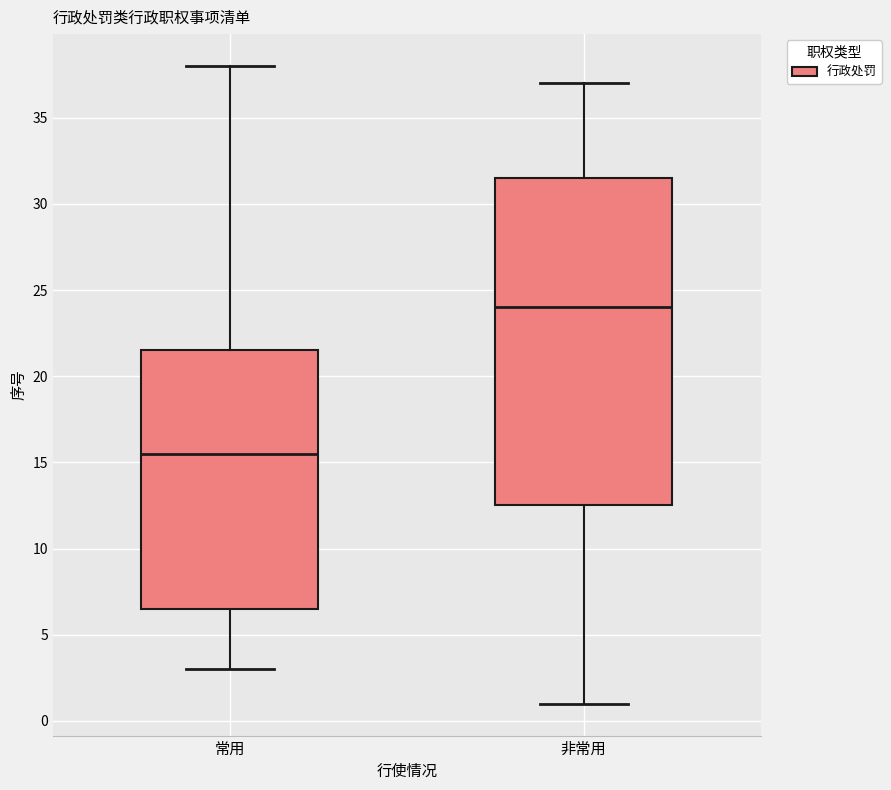

Reading left to right, transcribe this box plot: for each box, give where its median line is, the range the box spans, and where its two whiskers end, as read against the y-axis. The values are not printed on the chart, so give them approximately, as read against the axis.

常用: median 15.5, box 6.5 to 21.5, whiskers 3.0 to 38.0
非常用: median 24.0, box 12.5 to 31.5, whiskers 1.0 to 37.0